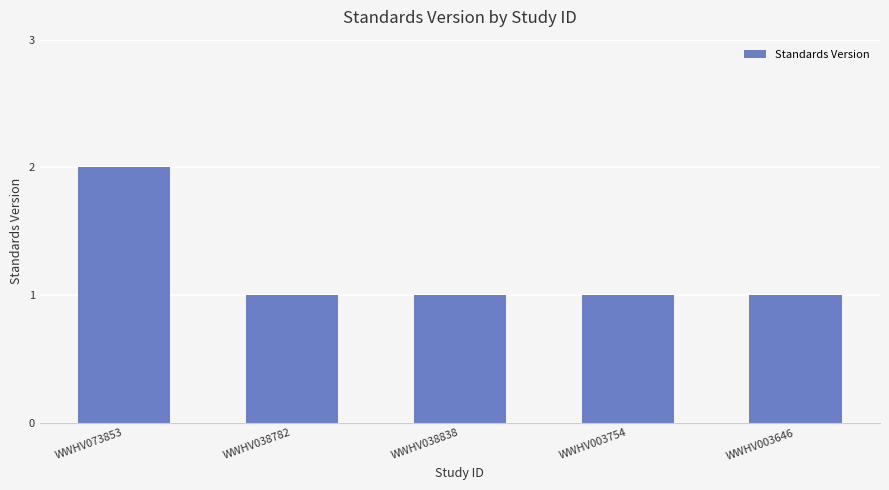

At which category does the chart reach its peak across all series?

WWHV073853